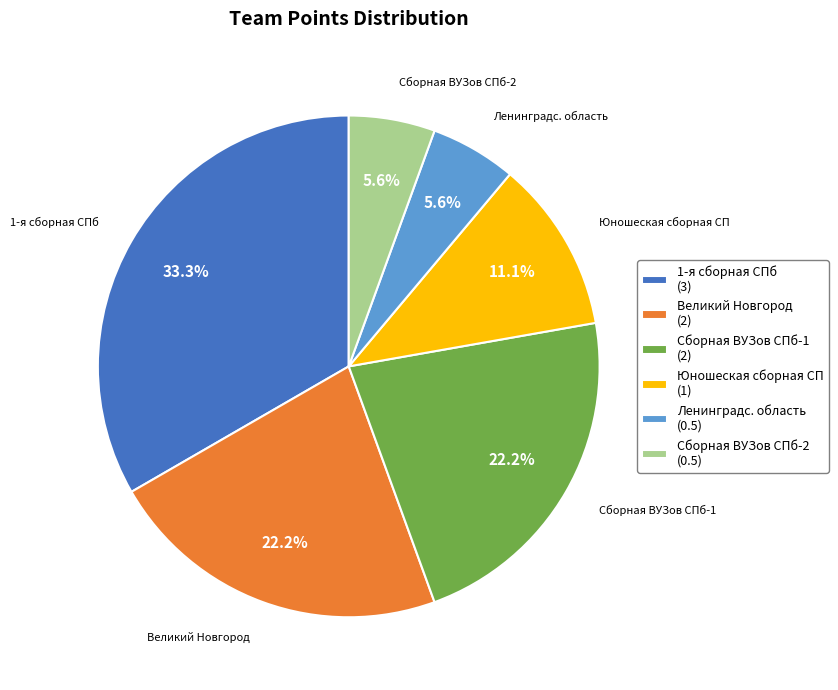

What percentage is the Сборная ВУЗов СПб-2 slice, to the nearest percent?

6%